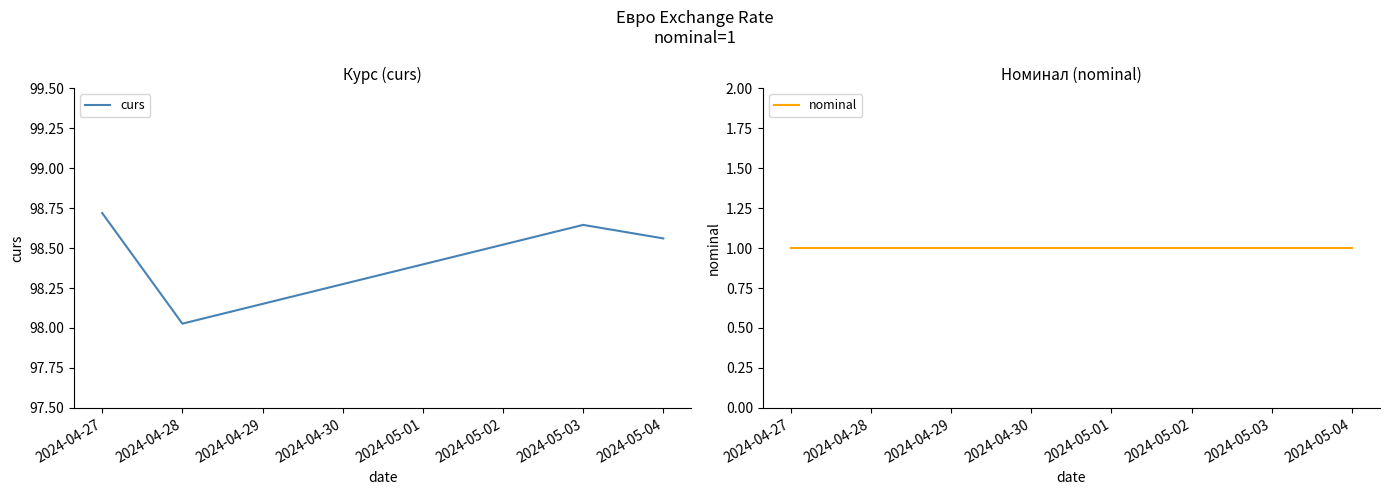

Rank the categories by curs value from lowest to highest.

2024-04-28, 2024-05-04, 2024-05-03, 2024-04-27